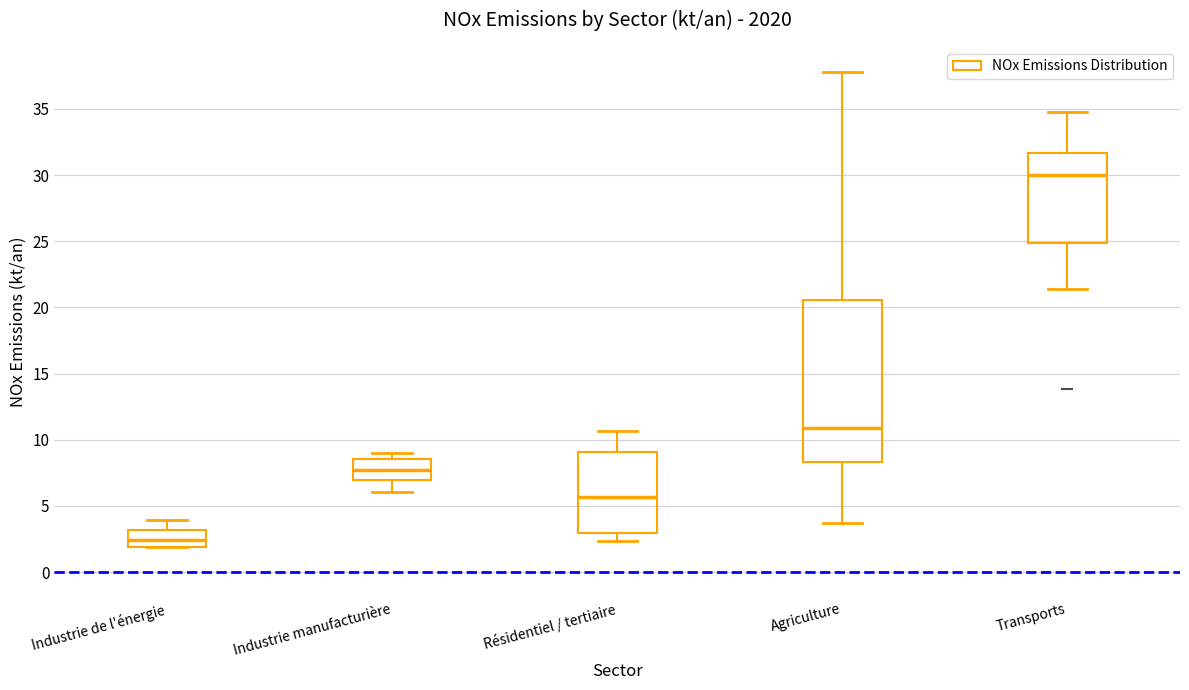

Which box's median line is the lowest?

Industrie de l'énergie